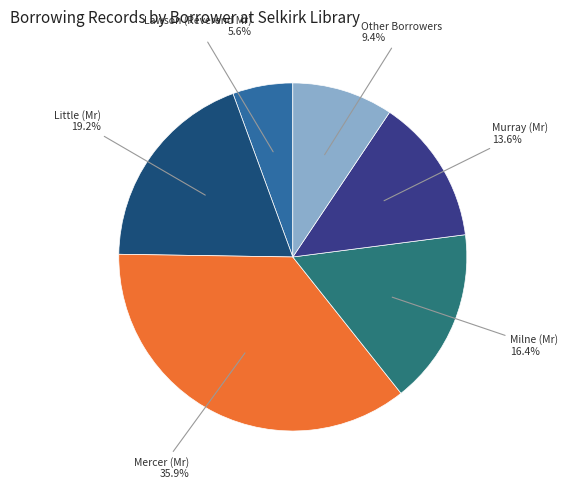

Is the sum of Other Borrowers and Murray (Mr) greater than half?

No